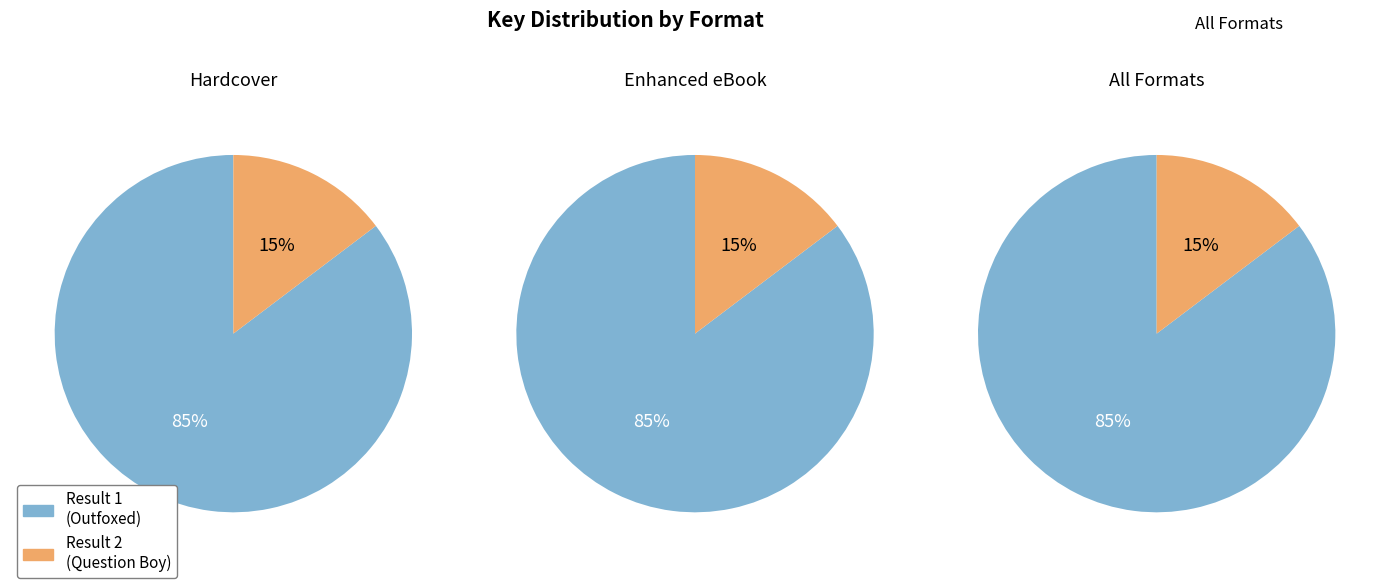

To the nearest percent, what is the average slice percentage?

50%